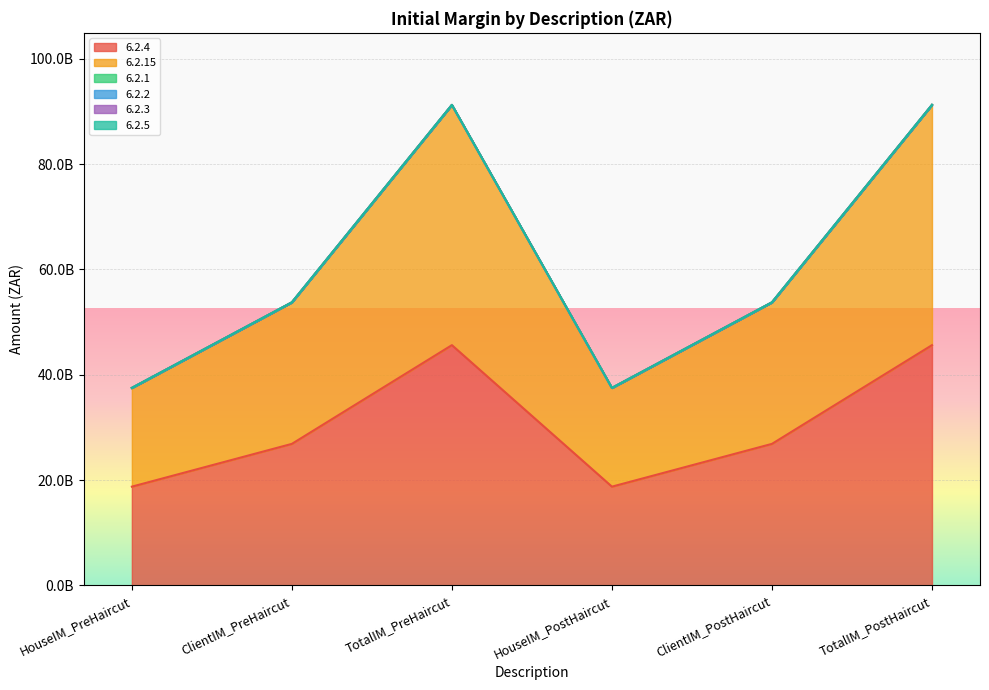

What is the label of the 3rd point from the right?

HouseIM_PostHaircut